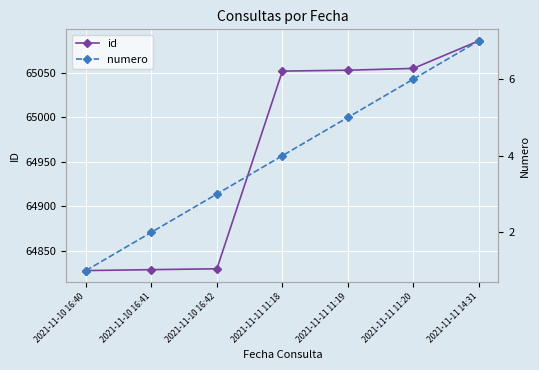

The id series shows 35521 at 2021-11-11 14:31. True or false?

False